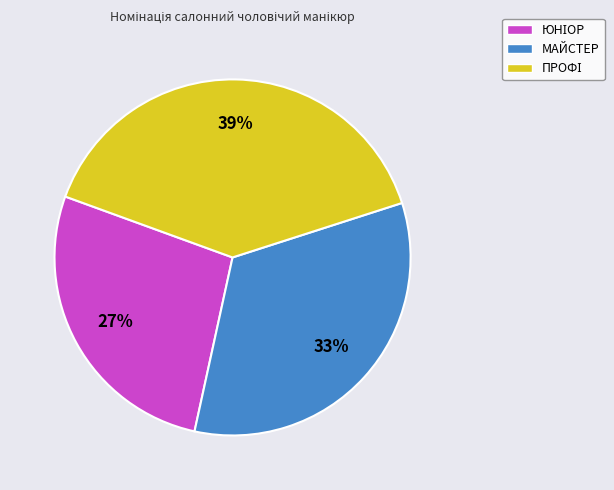

To the nearest percent, what is the average slice percentage?

33%